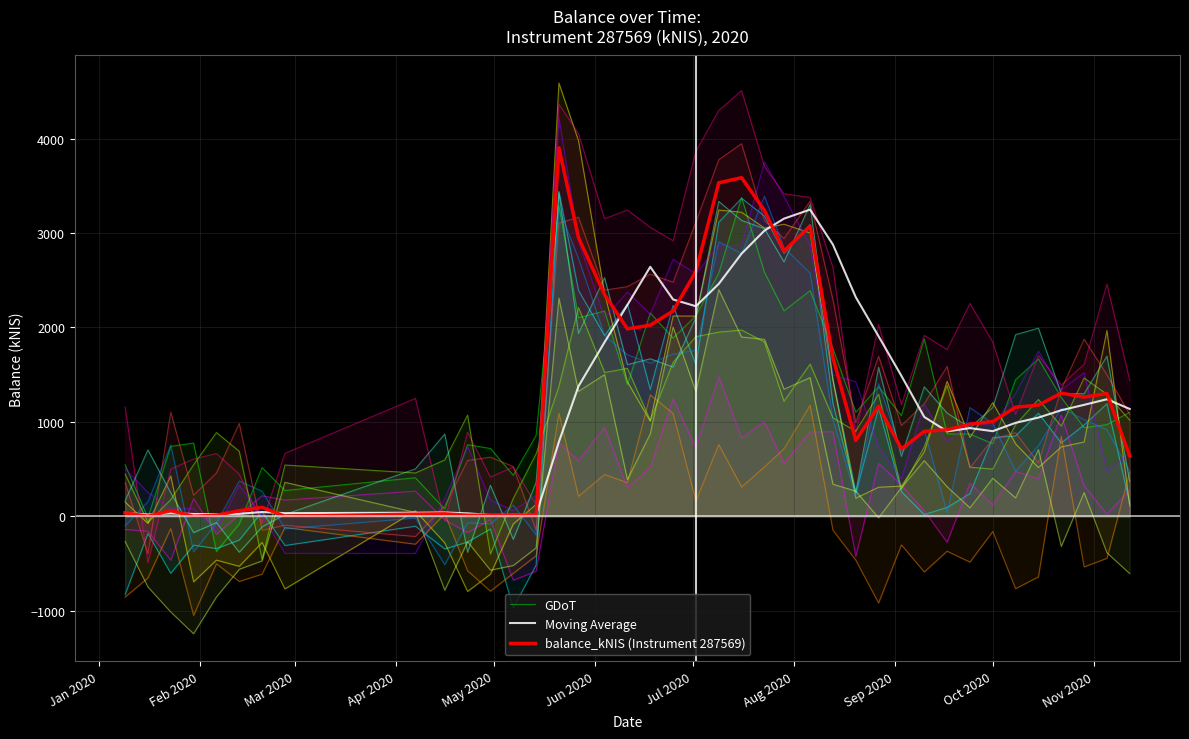

What is the maximum value for Moving Average?

3248.5